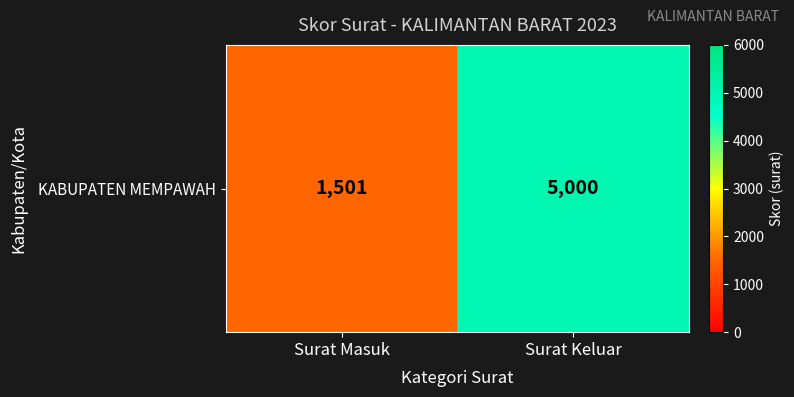

Reading left to right, extract all data points from this chart.

Surat Masuk=1501	Surat Keluar=5000